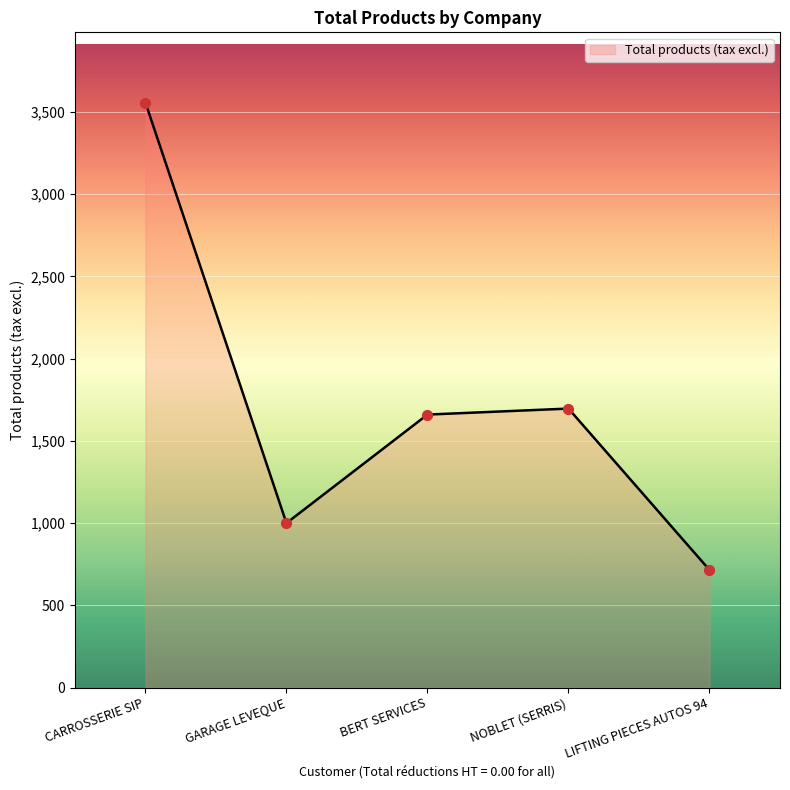

What is the ratio of the value at NOBLET (SERRIS) to the value at GARAGE LEVEQUE?

1.7